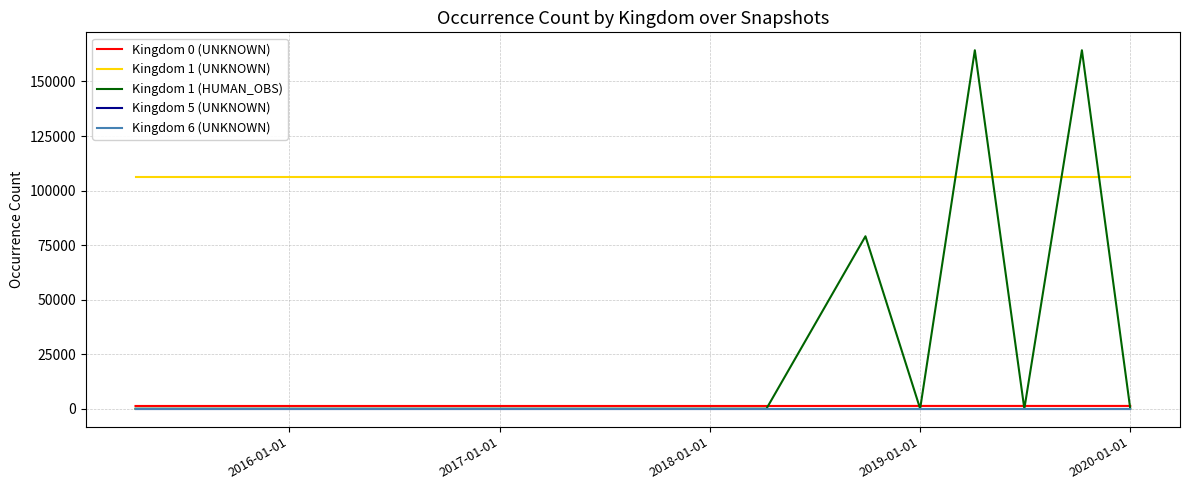

True or false: Kingdom 1 (UNKNOWN) and Kingdom 0 (UNKNOWN) cross at least once.

False